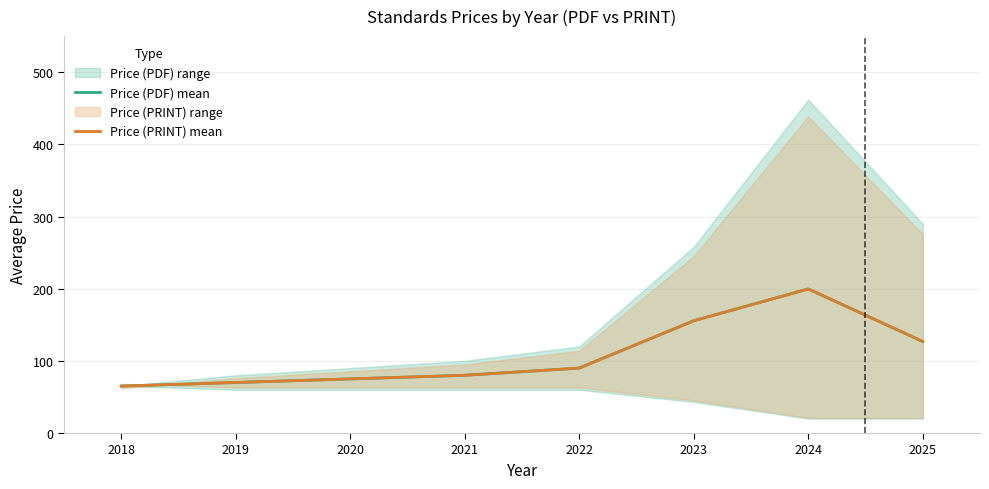

The Price (PRINT) mean series shows 70.0 at 2019. True or false?

True